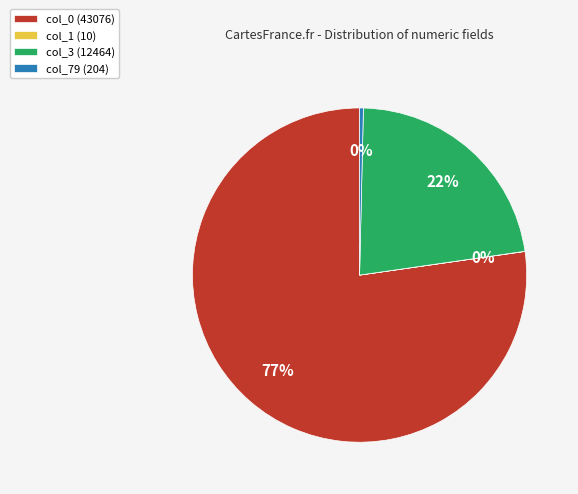

Is the sum of col_0 and col_3 greater than half?

Yes